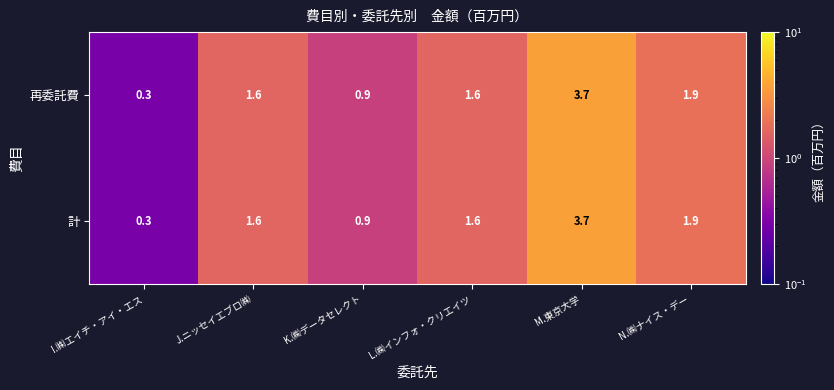

Reading left to right, transcribe all the data shown in this chart.

再委託費: 0.3	1.6	0.9	1.6	3.7	1.9
計: 0.3	1.6	0.9	1.6	3.7	1.9